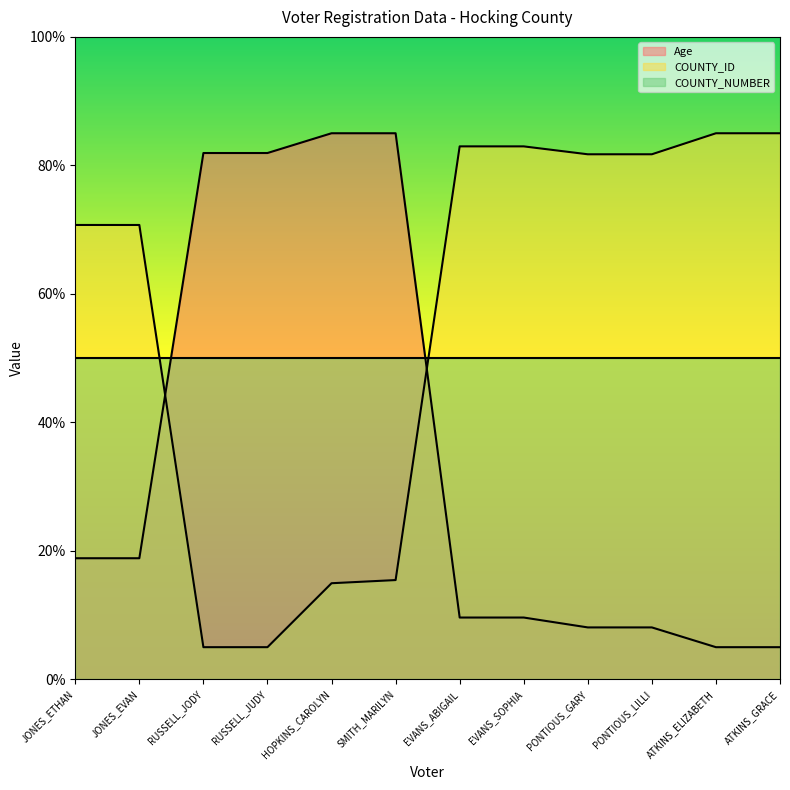

What is the maximum value for Age?

85.0